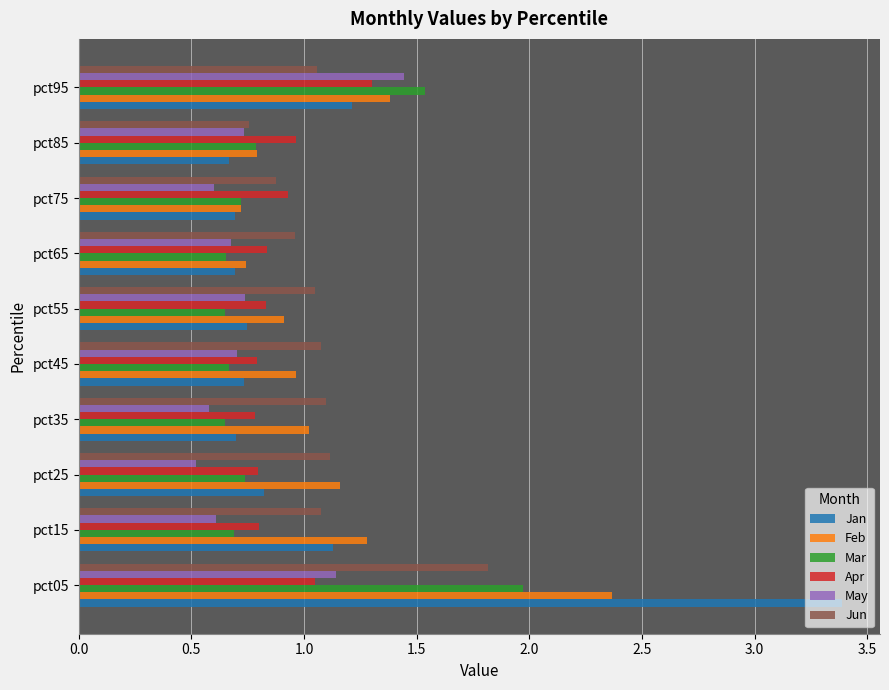

What is the minimum value shown in the chart?

0.5